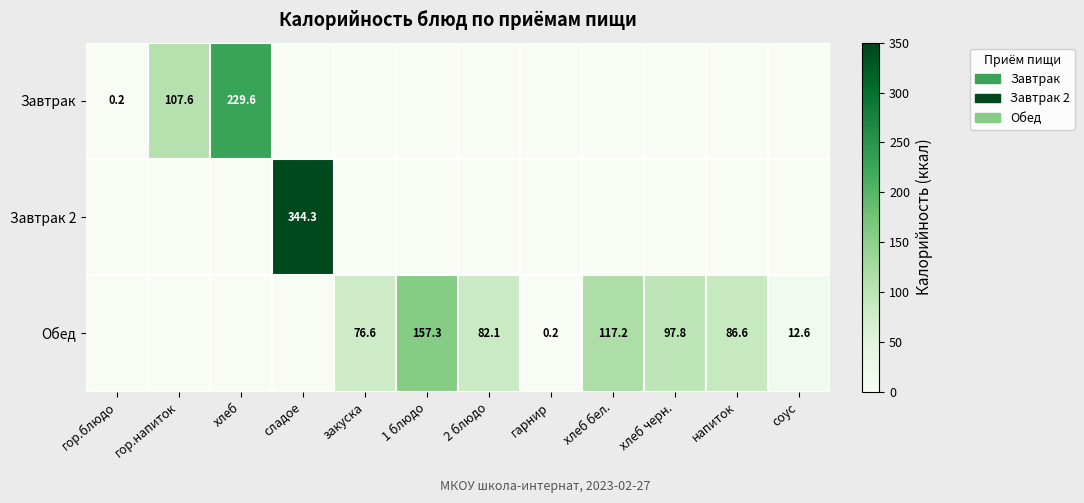

The Завтрак series shows 168.6 at гор.напиток. True or false?

False